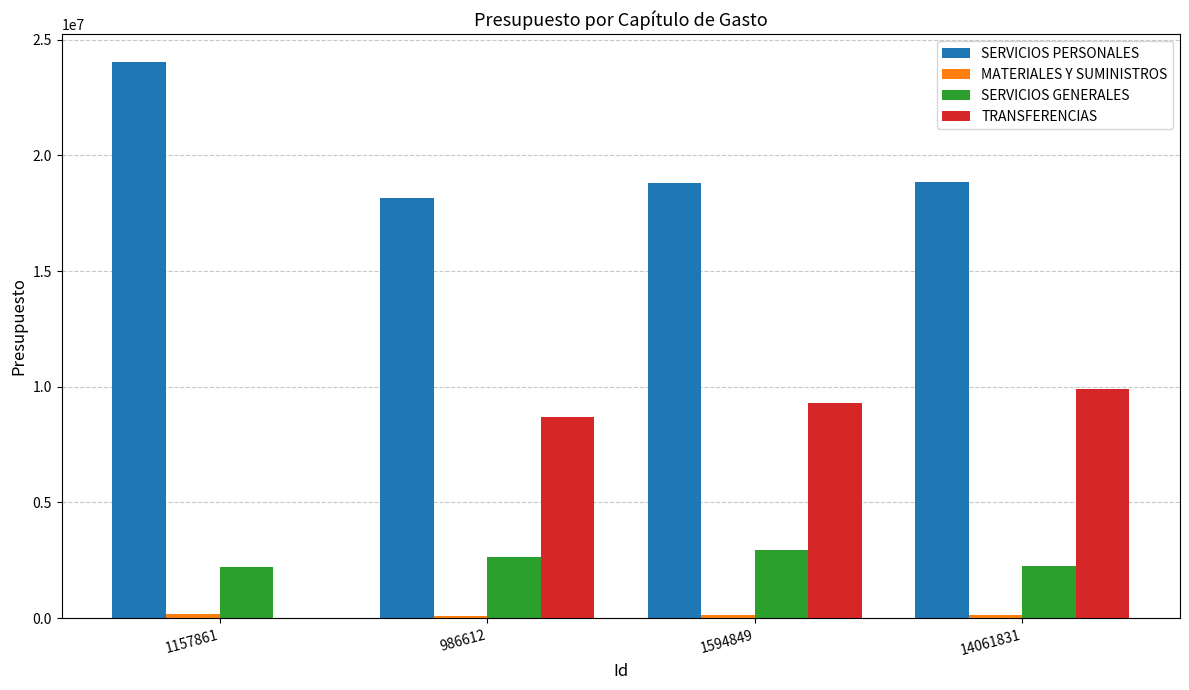

The TRANSFERENCIAS series shows 9319270.9 at 1594849. True or false?

True